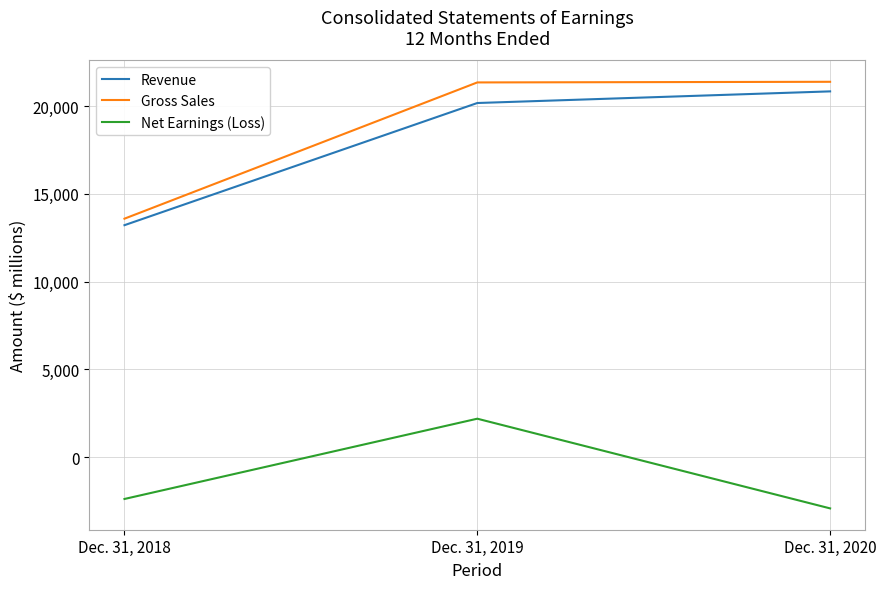

Between Dec. 31, 2019 and Dec. 31, 2020, which series saw the biggest shift?

Net Earnings (Loss)